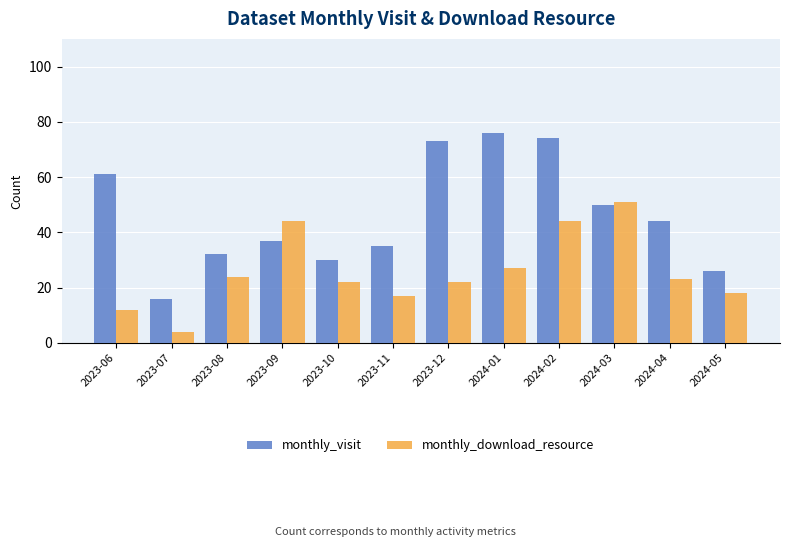

What is the value of the monthly_visit bar at the 2nd from the left?

16